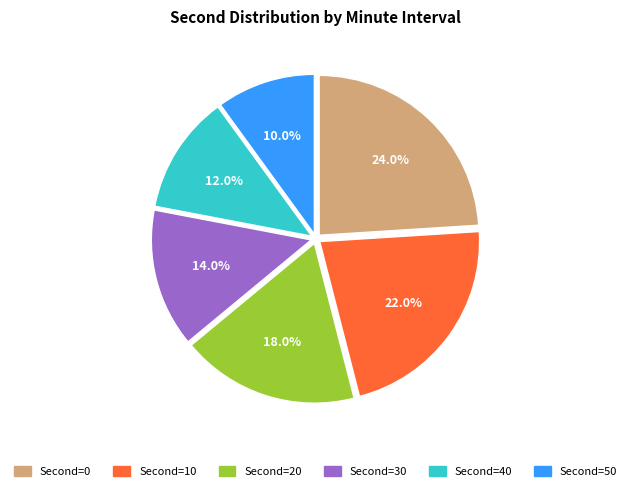

Which category has the smallest portion of the pie?

Second=50